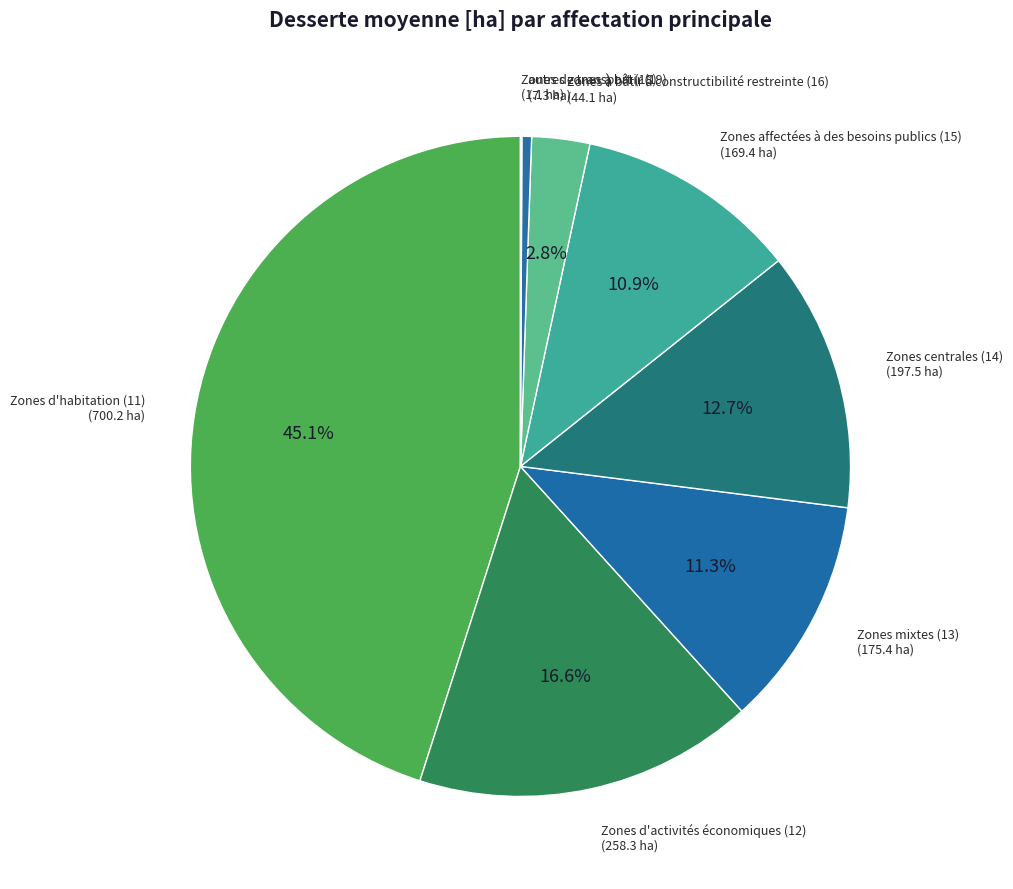

Which category has the biggest portion of the pie?

Zones d'habitation (11)